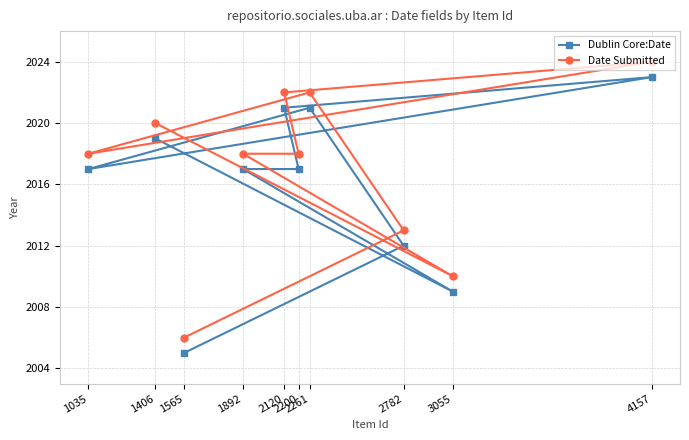

Count the Dublin Core:Date values in the range 2012 to 2021.

7